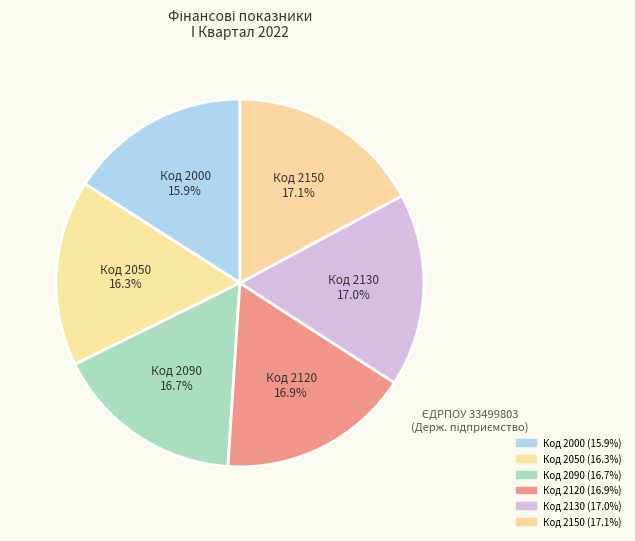

Count the number of slices in the pie.

6